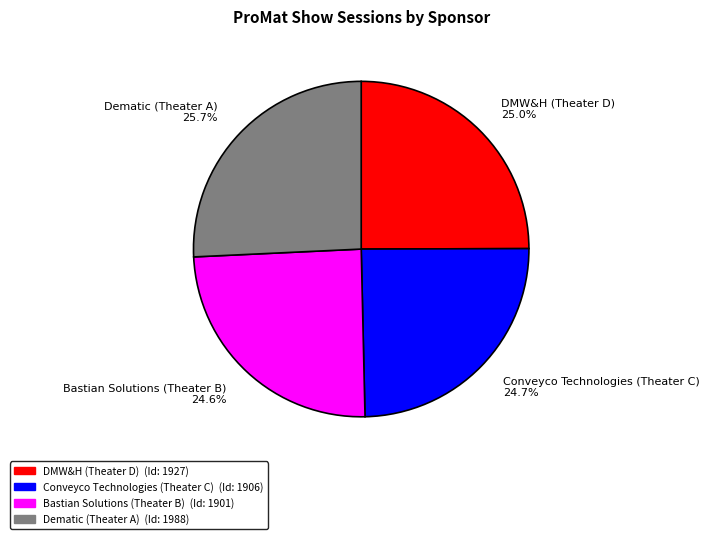

To the nearest percent, what percentage of the pie is Bastian Solutions (Theater B)?

25%